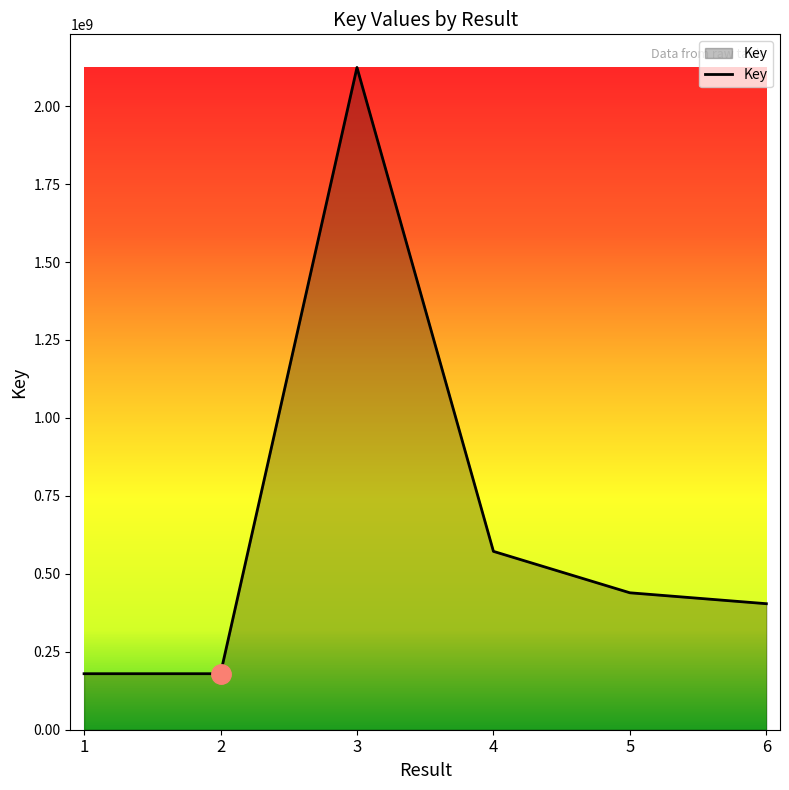

How many lines are shown in the chart?

1